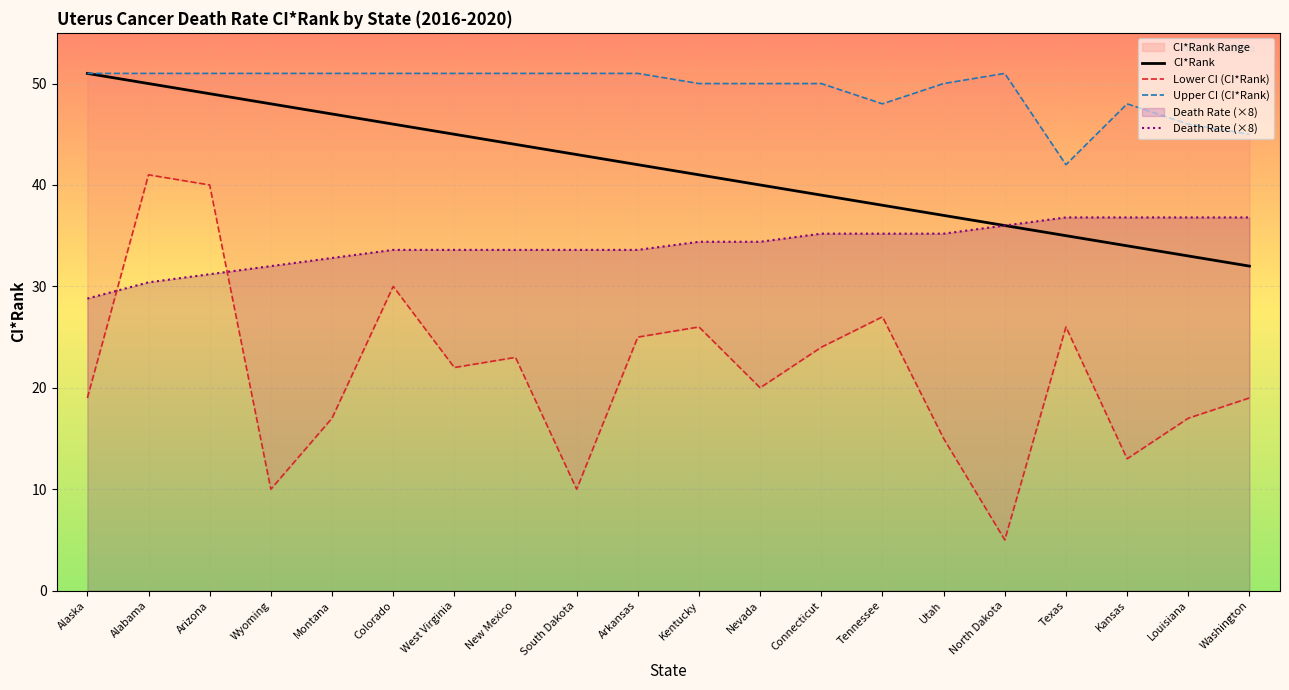

What is the average value of the Upper CI (CI*Rank) series?

49.5